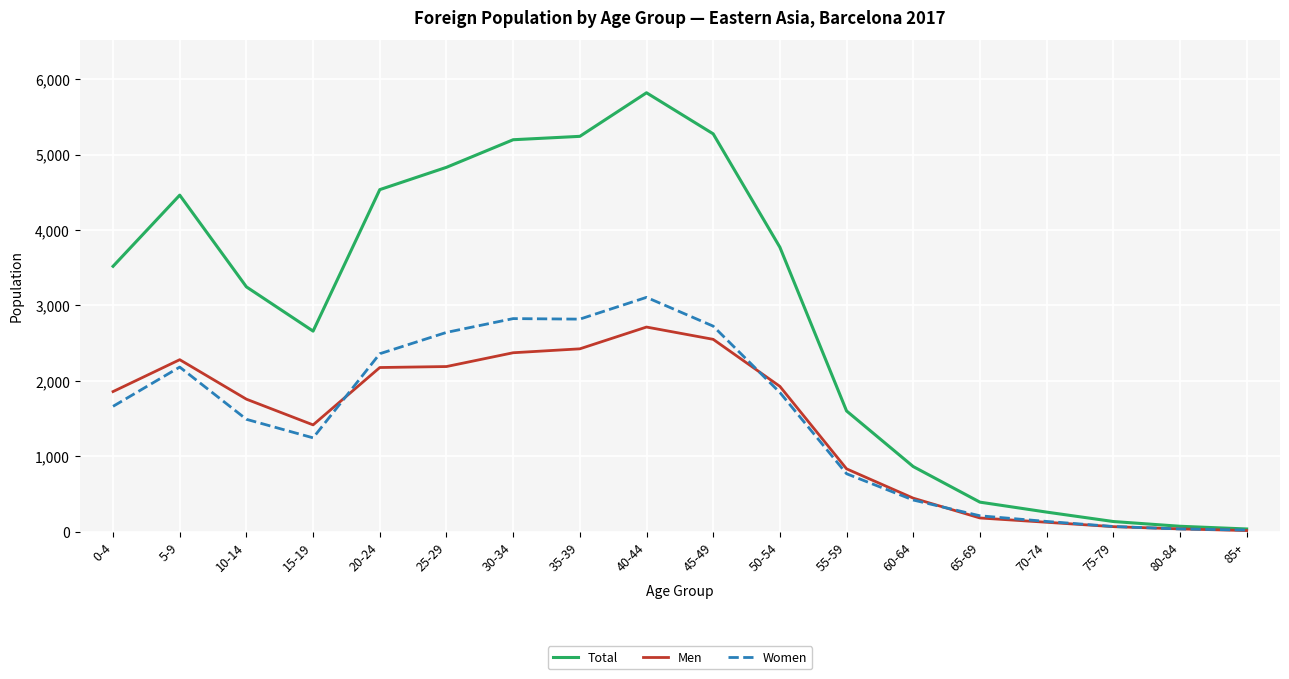

At 35-39, list the series in order from smallest to largest.

Men, Women, Total